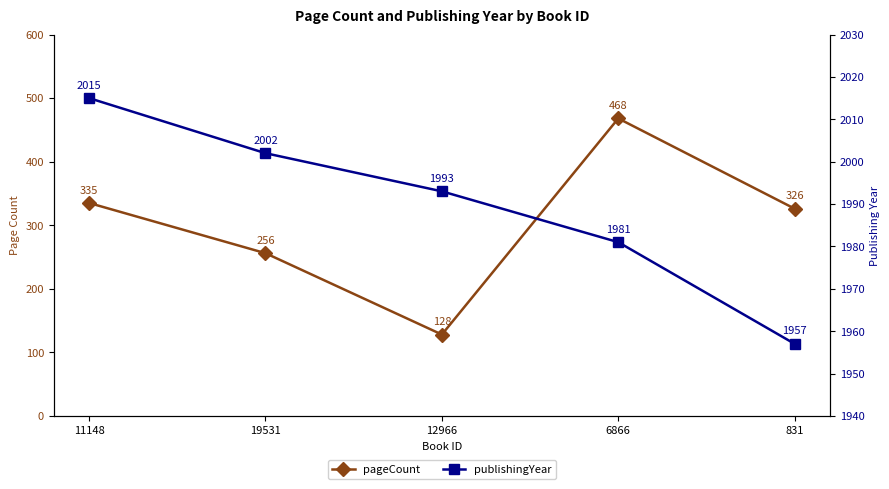

How many distinct data groups are displayed?

2